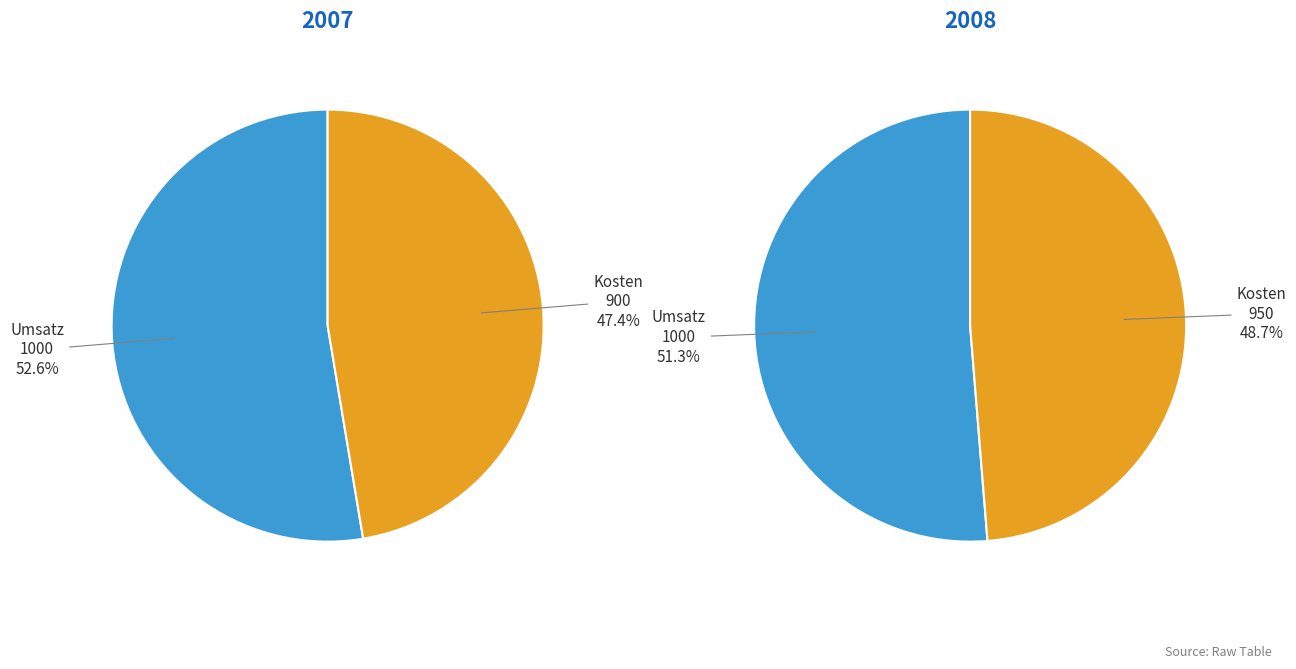

To the nearest percent, what is the difference between the largest and smallest slice percentages?

5%